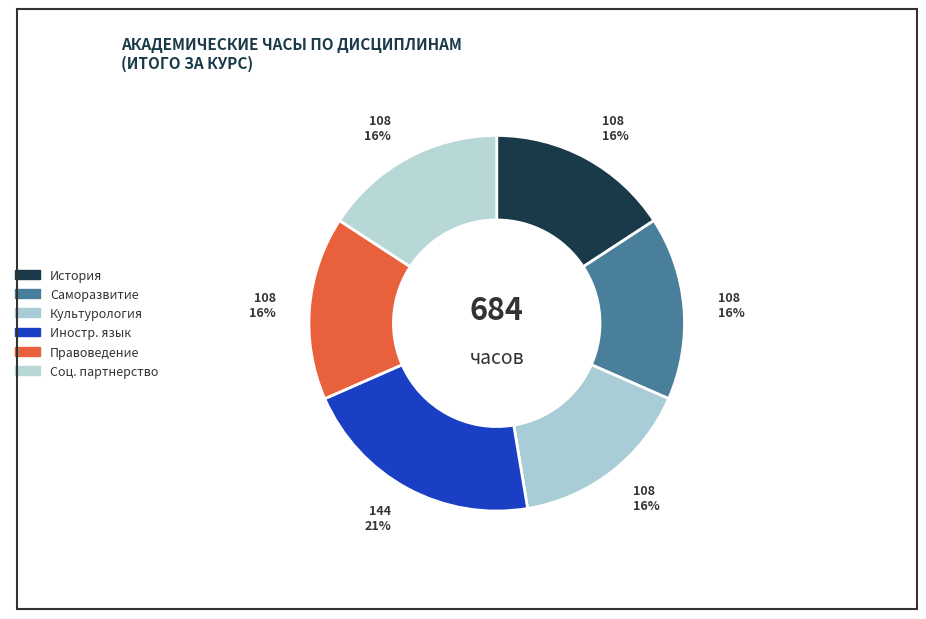

How many slices are in this pie chart?

6